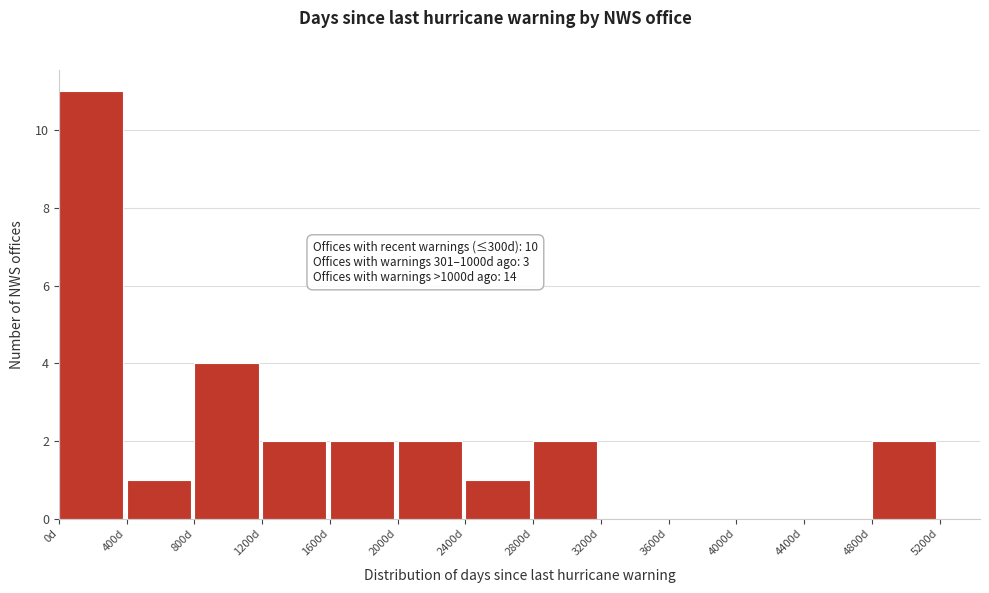

Which range on the x-axis has the tallest bar?

0 to 400